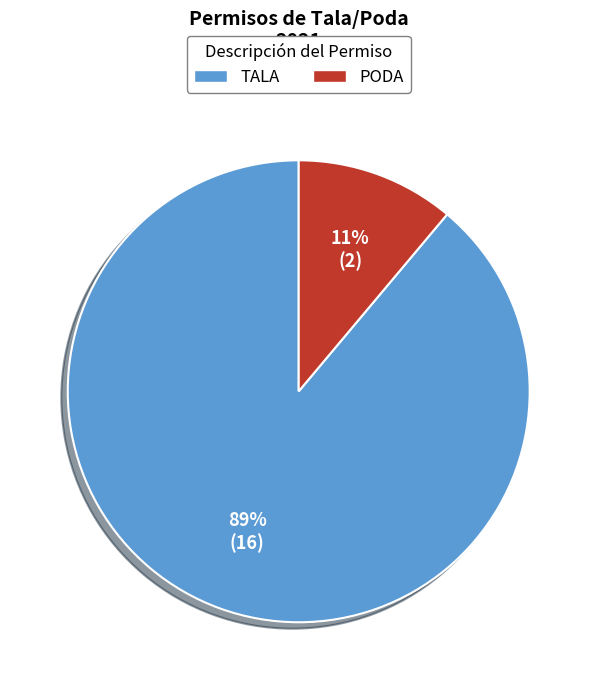

Is there any slice that represents more than half of the pie?

Yes